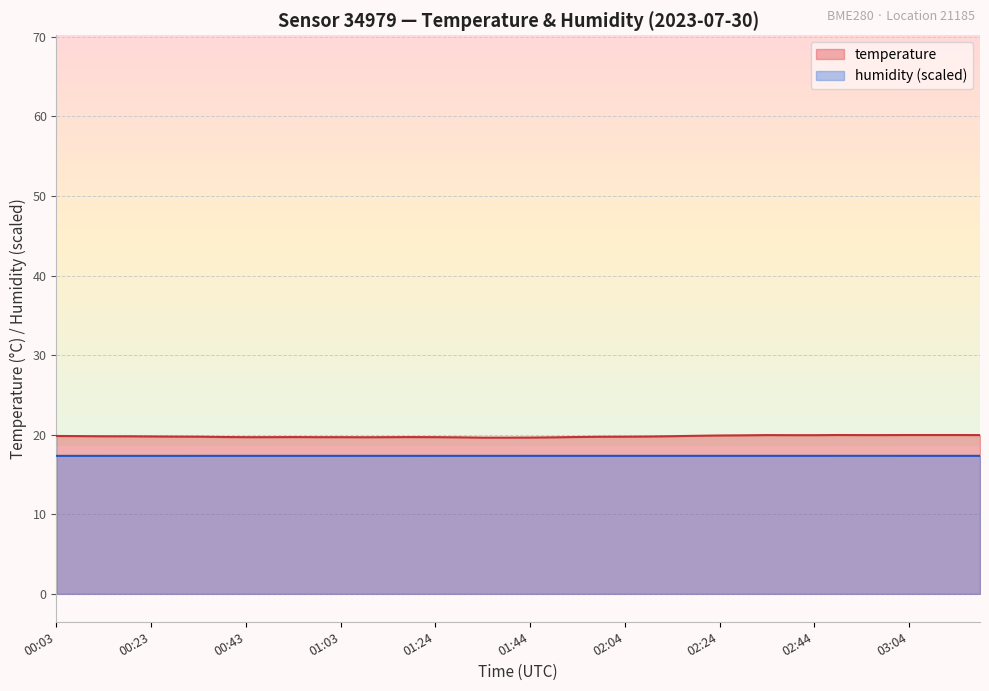

Reading left to right, transcribe all the data shown in this chart.

temperature: 19.8	19.8	19.8	19.8	19.8	19.8	19.8	19.7	19.7	19.7	19.7	19.7	19.7	19.7	19.7	19.7	19.7	19.7	19.6	19.6	19.6	19.7	19.7	19.7	19.8	19.8	19.8	19.9	19.9	19.9	19.9	19.9	19.9	20.0	19.9	19.9	20.0	20.0	20.0	19.9
humidity: 17.3	17.3	17.3	17.3	17.3	17.3	17.3	17.3	17.3	17.3	17.3	17.3	17.3	17.3	17.3	17.3	17.3	17.3	17.3	17.3	17.3	17.3	17.3	17.3	17.3	17.3	17.3	17.3	17.3	17.3	17.3	17.3	17.3	17.3	17.3	17.3	17.3	17.3	17.3	17.3